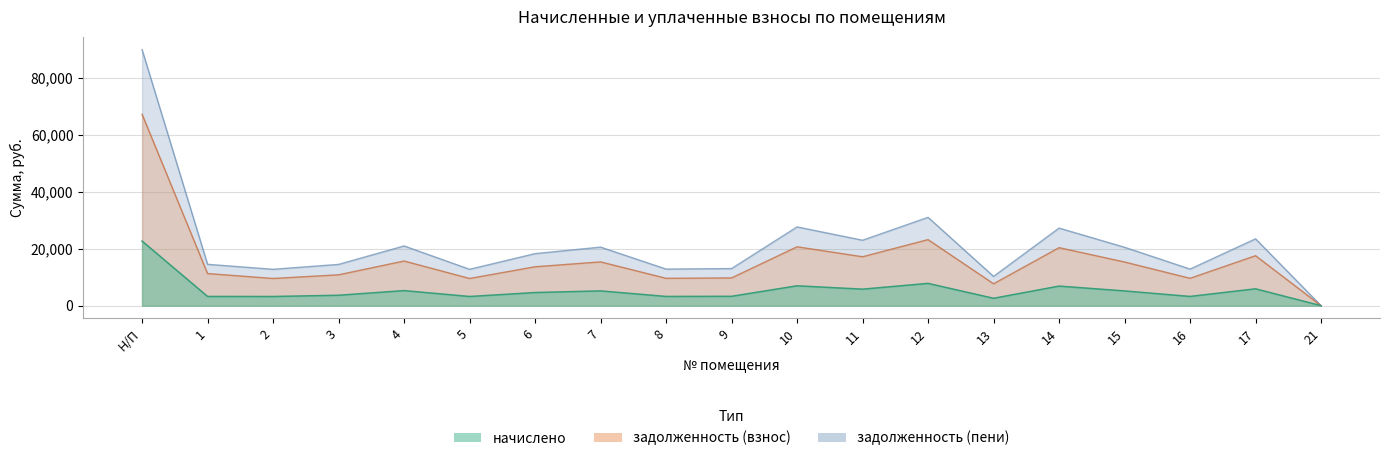

What is the highest value of the задолженность (пени) series?

89828.6